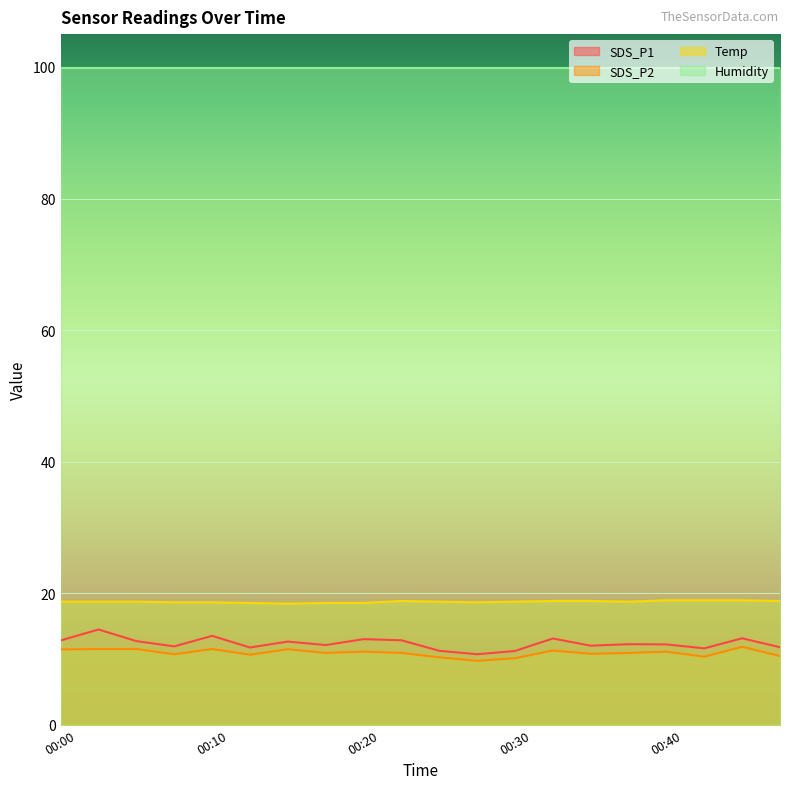

The SDS_P2 series shows 3.6 at 00:25. True or false?

False